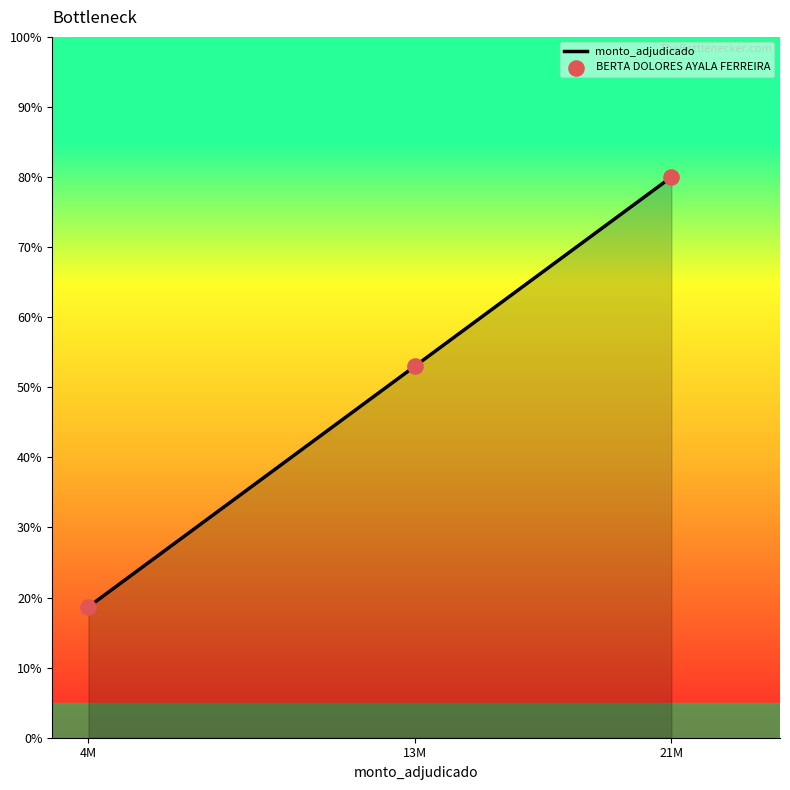

What is the ratio of the value at 21M to the value at 13M?

1.5